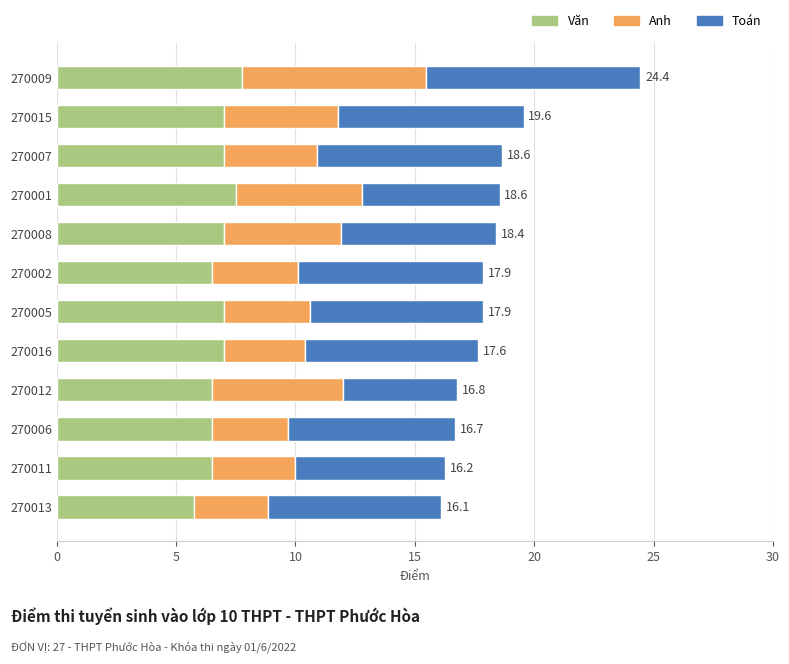

What is the total value across all series at 270012?

16.8